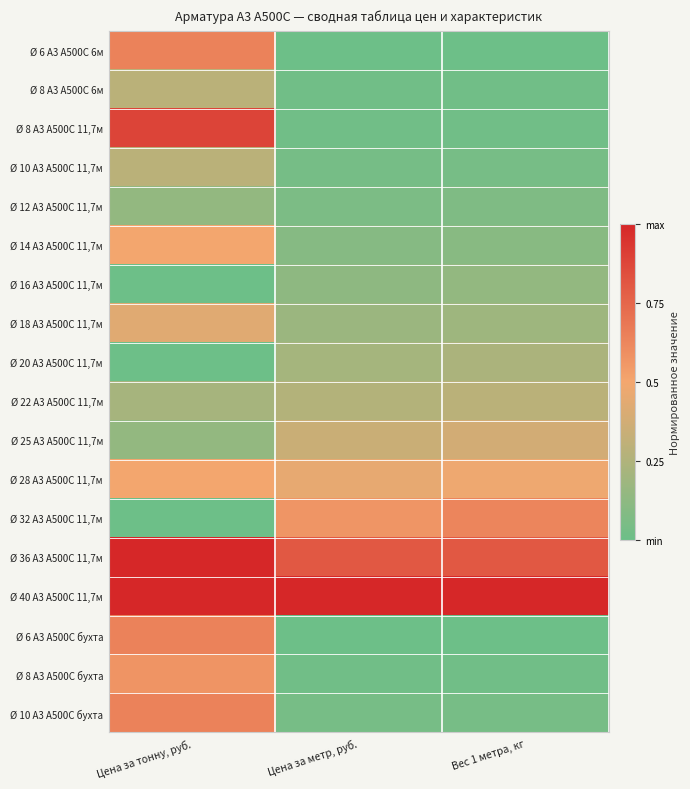

Reading left to right, transcribe all the data shown in this chart.

Ø 6 А3 А500С 6м: Цена за тонну, руб.=0.6	Цена за метр, руб.=0.0	Вес 1 метра, кг=0.0
Ø 8 А3 А500С 6м: Цена за тонну, руб.=0.3	Цена за метр, руб.=0.0	Вес 1 метра, кг=0.0
Ø 8 А3 А500С 11,7м: Цена за тонну, руб.=0.9	Цена за метр, руб.=0.0	Вес 1 метра, кг=0.0
Ø 10 А3 А500С 11,7м: Цена за тонну, руб.=0.3	Цена за метр, руб.=0.0	Вес 1 метра, кг=0.0
Ø 12 А3 А500С 11,7м: Цена за тонну, руб.=0.1	Цена за метр, руб.=0.1	Вес 1 метра, кг=0.1
Ø 14 А3 А500С 11,7м: Цена за тонну, руб.=0.5	Цена за метр, руб.=0.1	Вес 1 метра, кг=0.1
Ø 16 А3 А500С 11,7м: Цена за тонну, руб.=0.0	Цена за метр, руб.=0.1	Вес 1 метра, кг=0.1
Ø 18 А3 А500С 11,7м: Цена за тонну, руб.=0.4	Цена за метр, руб.=0.2	Вес 1 метра, кг=0.2
Ø 20 А3 А500С 11,7м: Цена за тонну, руб.=0.0	Цена за метр, руб.=0.2	Вес 1 метра, кг=0.2
Ø 22 А3 А500С 11,7м: Цена за тонну, руб.=0.2	Цена за метр, руб.=0.3	Вес 1 метра, кг=0.3
Ø 25 А3 А500С 11,7м: Цена за тонну, руб.=0.1	Цена за метр, руб.=0.3	Вес 1 метра, кг=0.4
Ø 28 А3 А500С 11,7м: Цена за тонну, руб.=0.5	Цена за метр, руб.=0.5	Вес 1 метра, кг=0.5
Ø 32 А3 А500С 11,7м: Цена за тонну, руб.=0.0	Цена за метр, руб.=0.6	Вес 1 метра, кг=0.6
Ø 36 А3 А500С 11,7м: Цена за тонну, руб.=1.0	Цена за метр, руб.=0.8	Вес 1 метра, кг=0.8
Ø 40 А3 А500С 11,7м: Цена за тонну, руб.=1.0	Цена за метр, руб.=1.0	Вес 1 метра, кг=1.0
Ø 6 А3 А500С бухта: Цена за тонну, руб.=0.6	Цена за метр, руб.=0.0	Вес 1 метра, кг=0.0
Ø 8 А3 А500С бухта: Цена за тонну, руб.=0.6	Цена за метр, руб.=0.0	Вес 1 метра, кг=0.0
Ø 10 А3 А500С бухта: Цена за тонну, руб.=0.6	Цена за метр, руб.=0.0	Вес 1 метра, кг=0.0